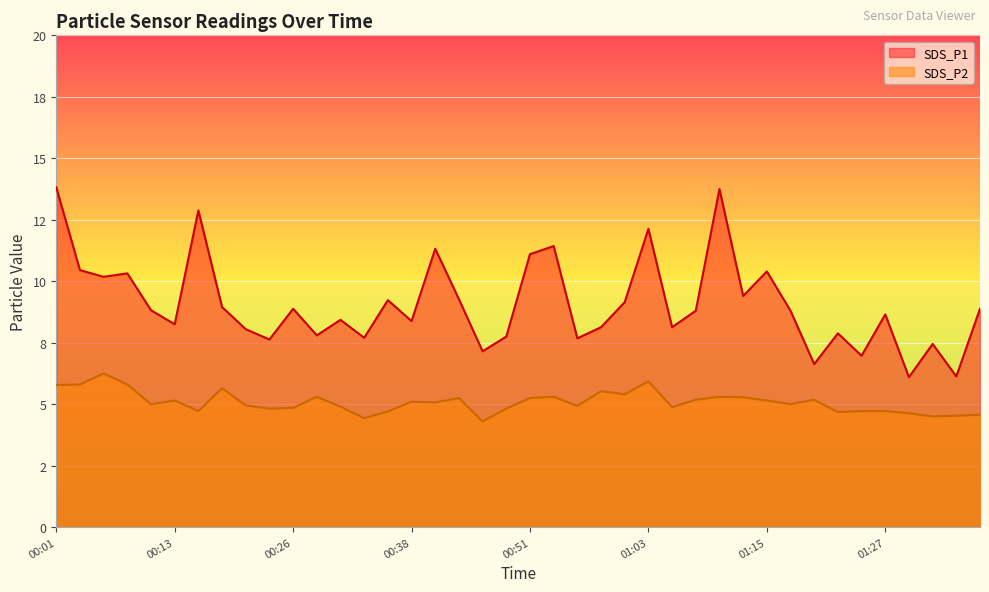

What is the spread (max minus min) of values at 01:32?

3.0